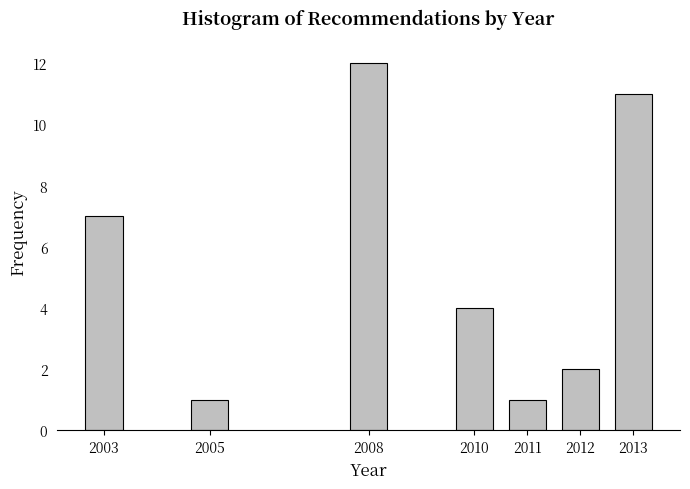

Reading left to right, what are all the values shown in this chart?

2003=7	2005=1	2008=12	2010=4	2011=1	2012=2	2013=11